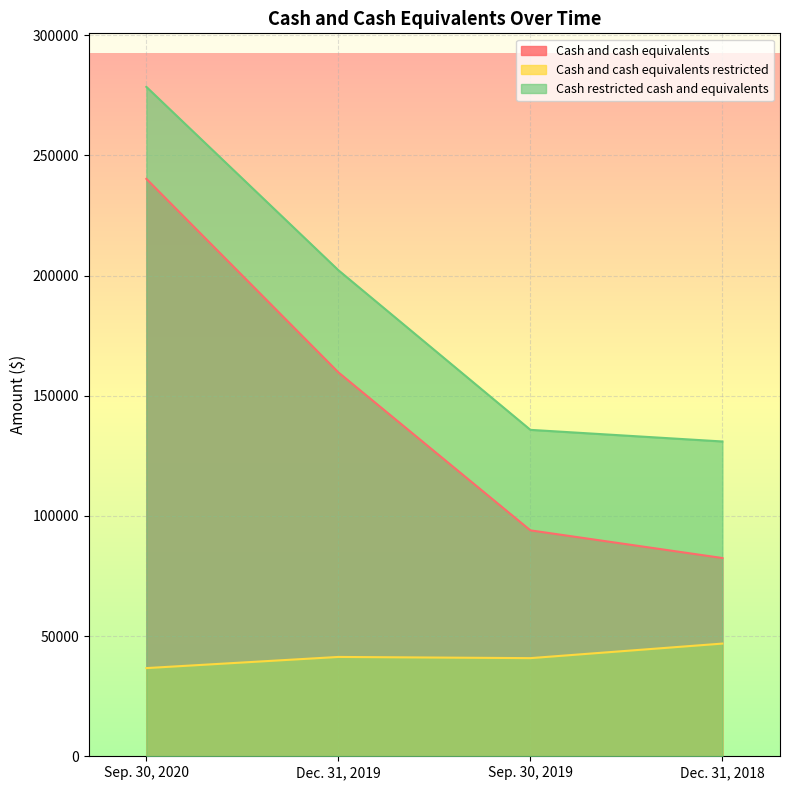

What is the label of the 1st point from the right?

Dec. 31, 2018